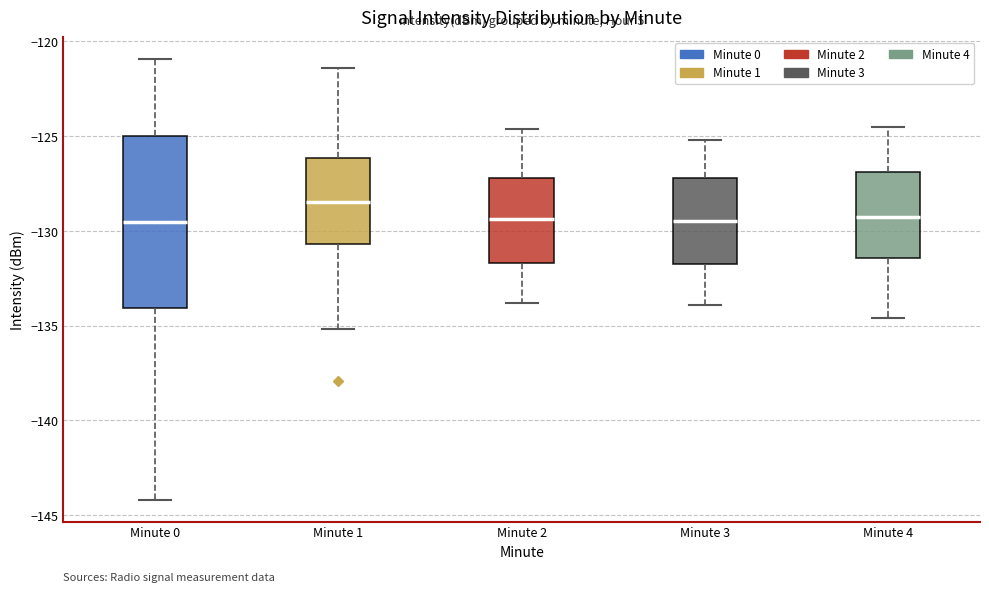

Reading left to right, transcribe this box plot: for each box, give where its median line is, the range the box spans, and where its two whiskers end, as read against the y-axis. The values are not printed on the chart, so give them approximately, as read against the axis.

Minute 0: median -129.5, box -134.0 to -125.0, whiskers -144.0 to -121.0
Minute 1: median -128.5, box -130.5 to -126.0, whiskers -135.0 to -121.5
Minute 2: median -129.5, box -131.5 to -127.0, whiskers -134.0 to -124.5
Minute 3: median -129.5, box -131.5 to -127.0, whiskers -134.0 to -125.0
Minute 4: median -129.0, box -131.5 to -127.0, whiskers -134.5 to -124.5